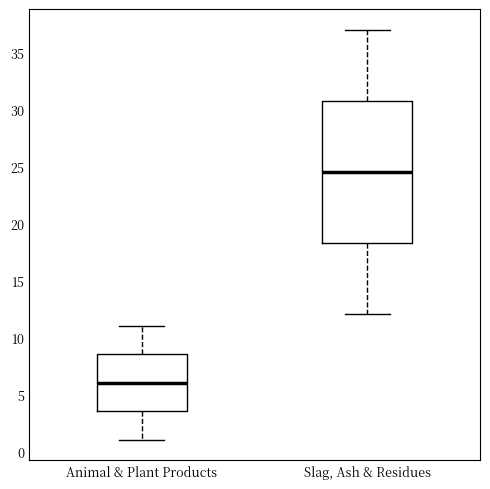

Reading left to right, read every box against the y-axis: the position of its median line, the range the box covers, and the ends of its whiskers. The values are not printed on the chart, so give them approximately, as read against the axis.

Animal & Plant Products: median 6.0, box 3.5 to 8.5, whiskers 1.0 to 11.0
Slag, Ash & Residues: median 24.5, box 18.5 to 31.0, whiskers 12.0 to 37.0